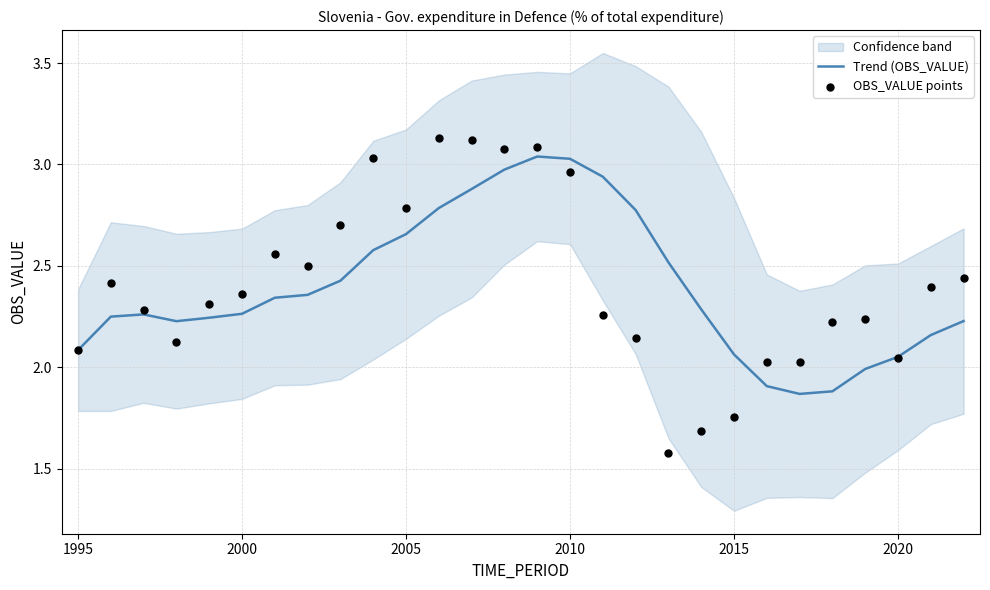

At how many categories does at least one series exceed 2?

28